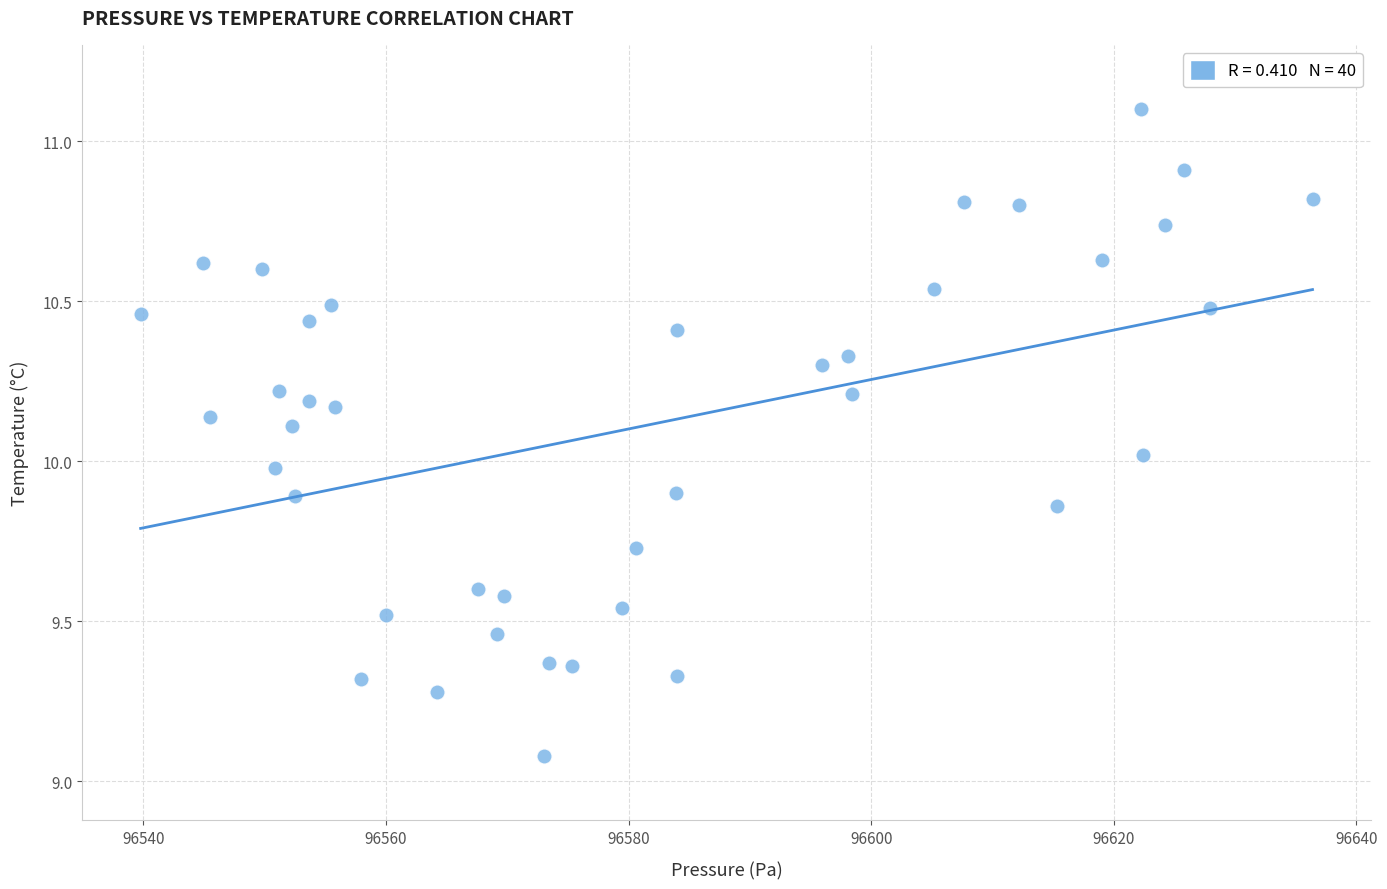

What is the range of X values (max minus min)?

96.6